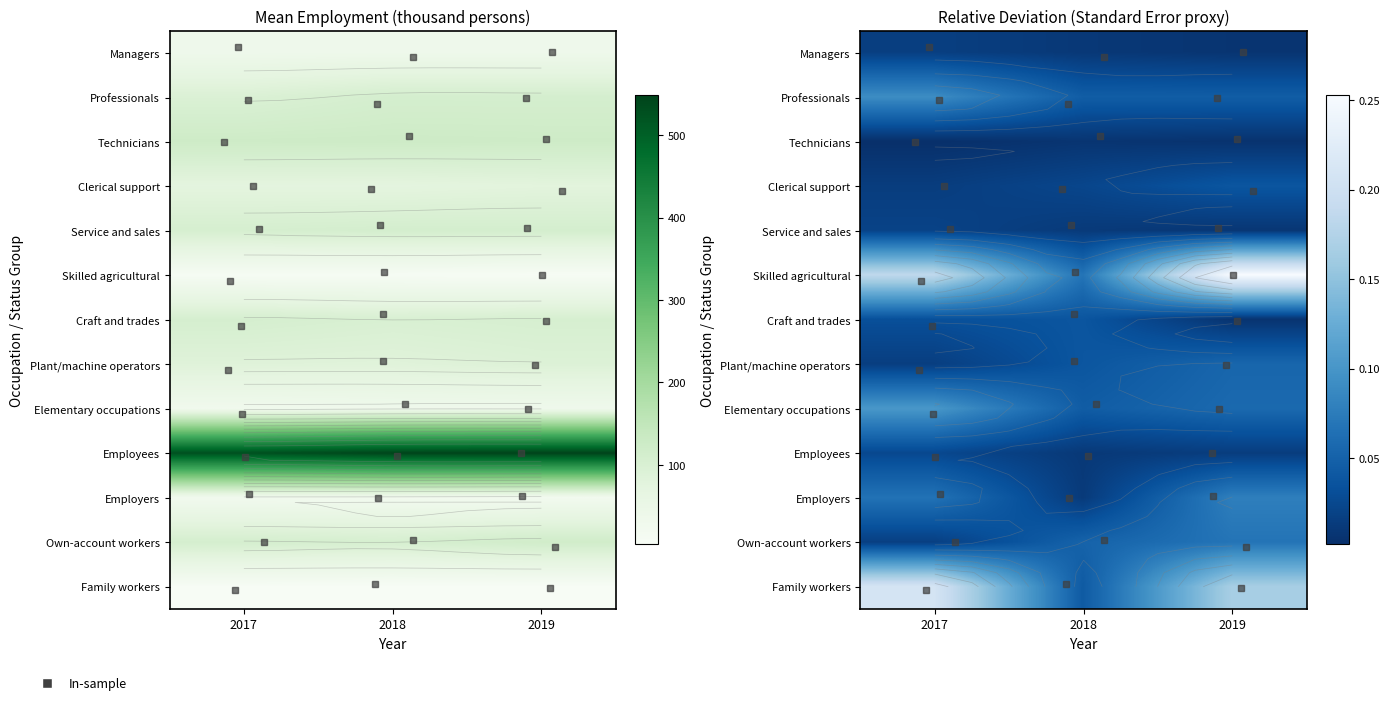

List the labels in order of Employers value, smallest first.

2018, 2017, 2019